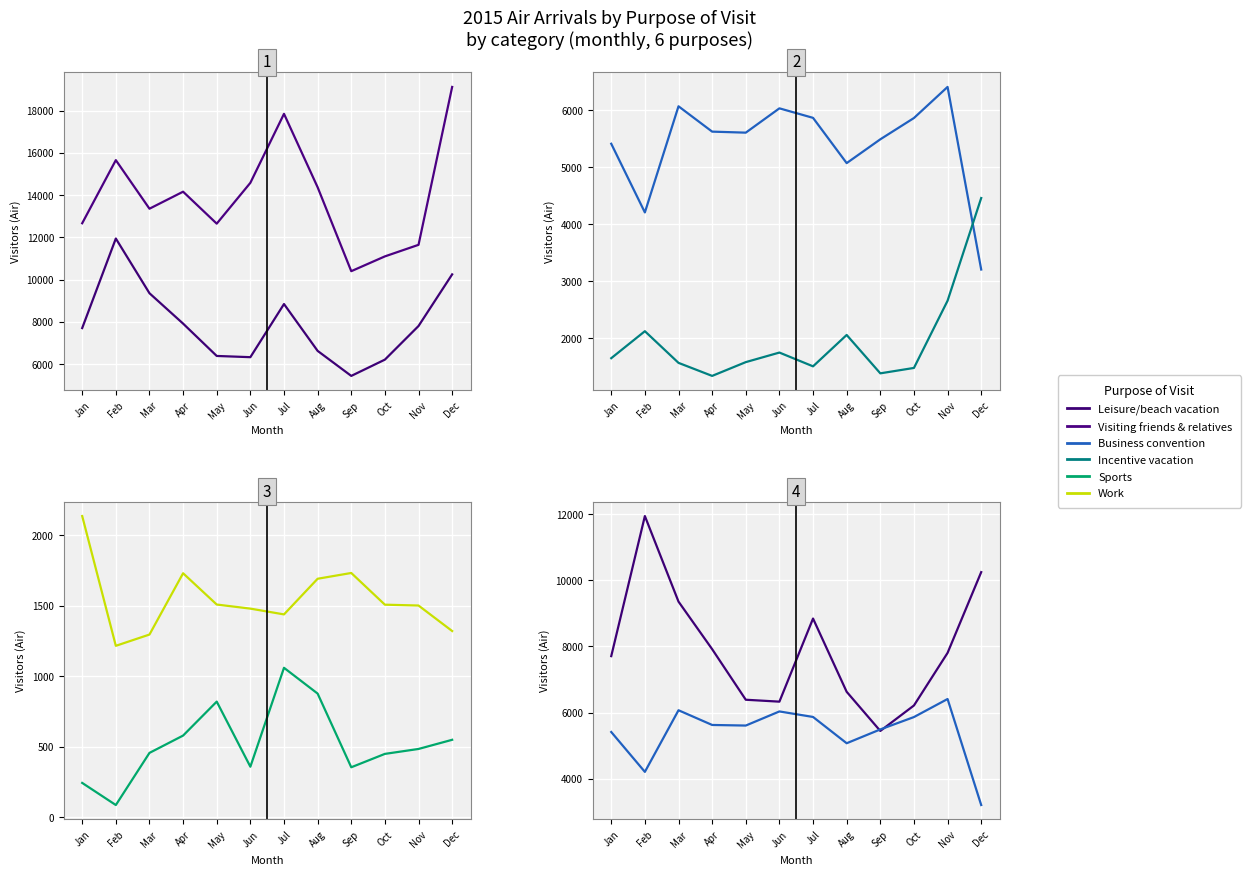

Rank the series at Jun from lowest to highest value.

Sports, Work, Incentive vacation, Business convention, Leisure/beach vacation, Visiting friends & relatives